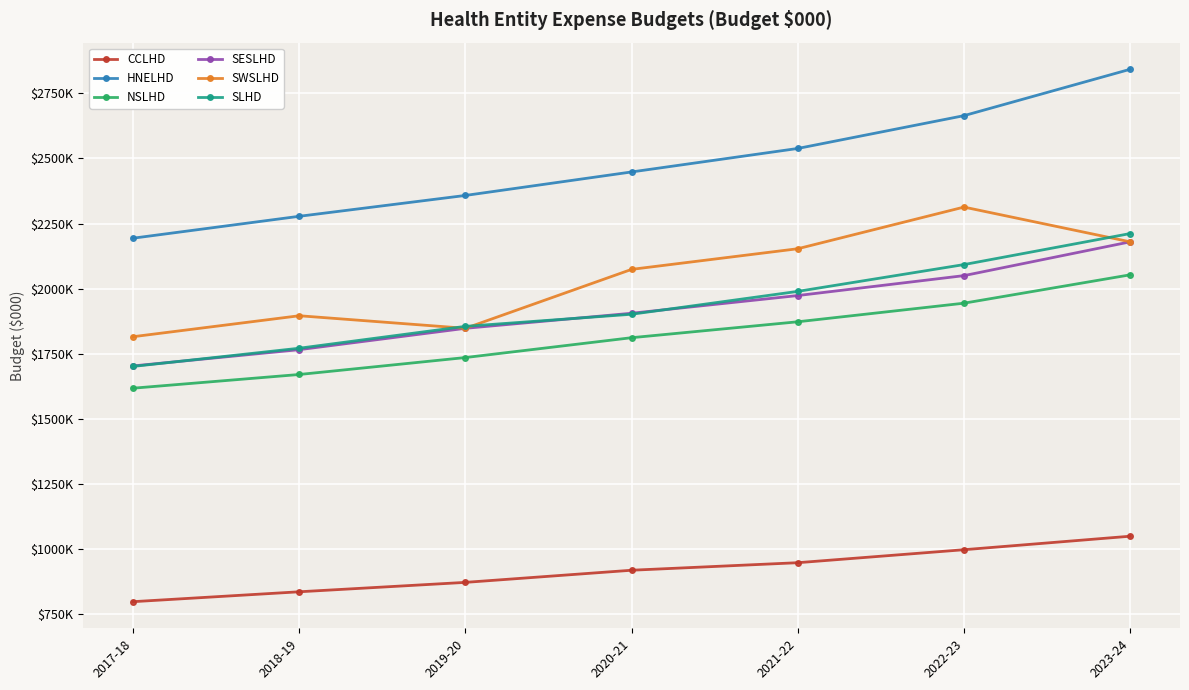

Is it true that NSLHD equals 3131562 at 2021-22?

False